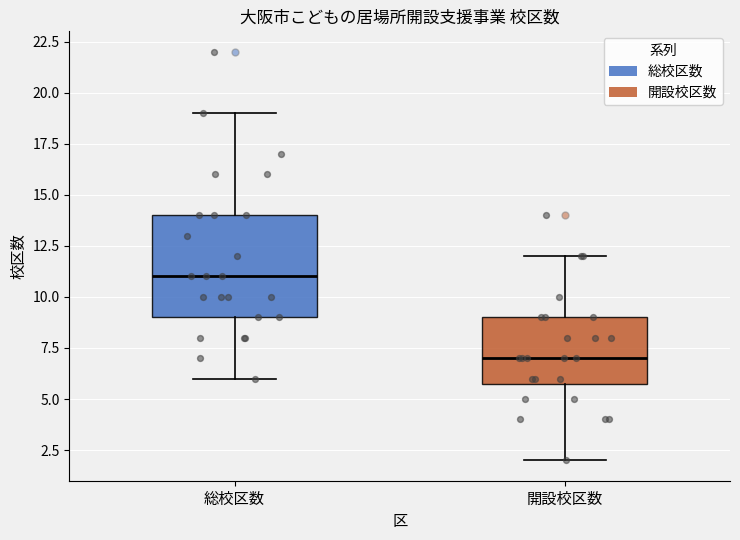

Where does the lower whisker of the box for 総校区数 end on the y-axis? The values are not printed on the chart, so give them approximately, as read against the axis.

6